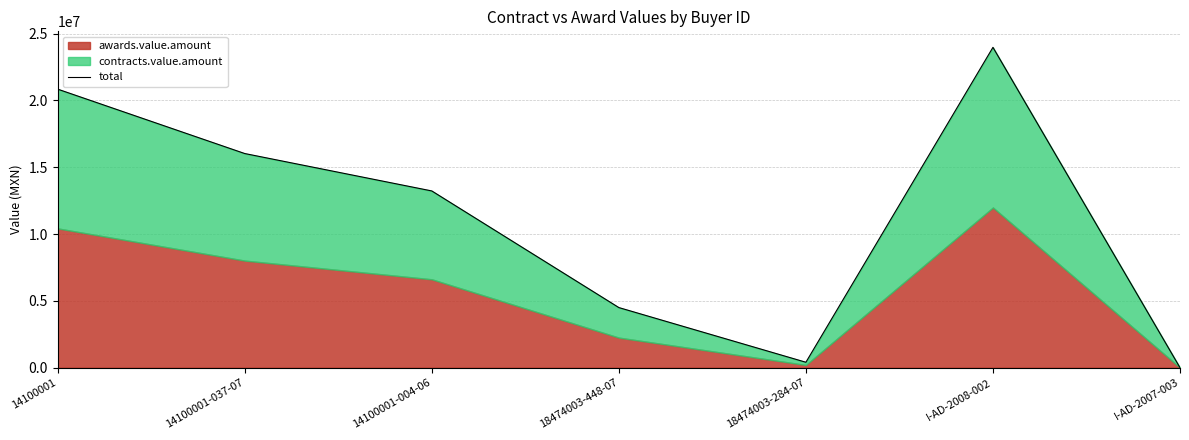

The value at 18474003-448-07 is 1471856. True or false?

False